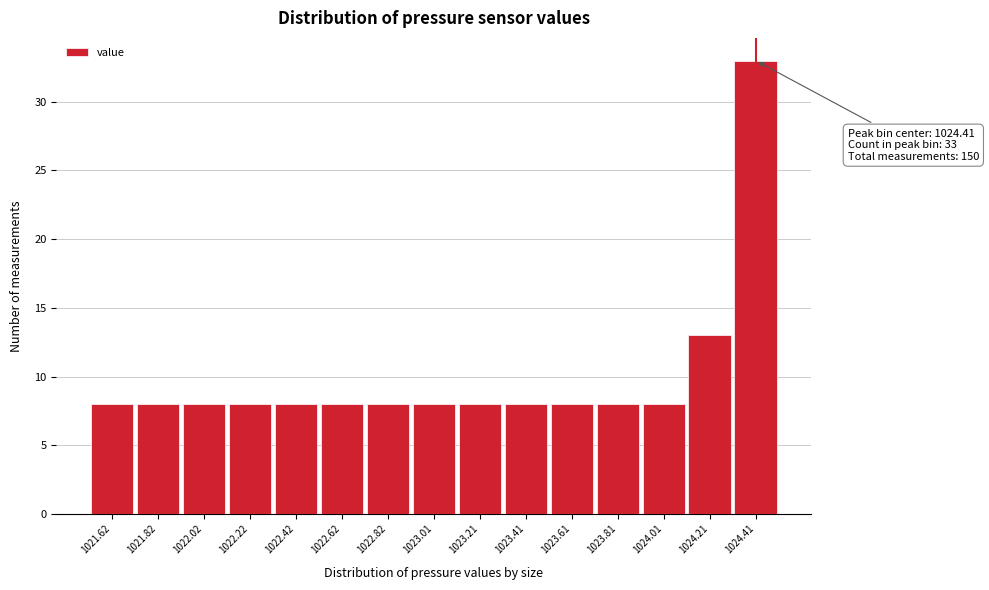

Over which range of the x-axis is the bar tallest?

1024.32 to 1024.52